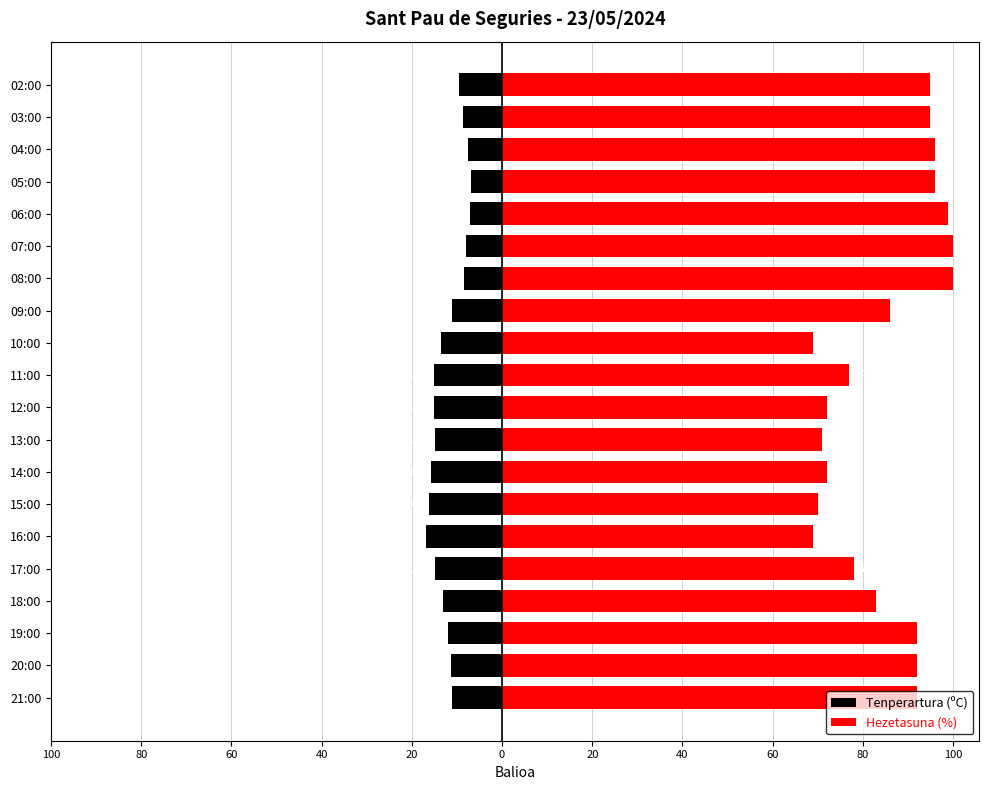

Is the value of Tenperartura (ºC) at 04:00 greater than the value of Hezetasuna (%) at 21:00?

No